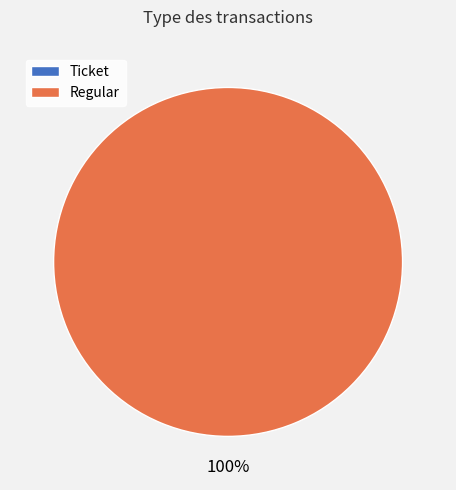

True or false: Regular accounts for 90% of the total.

False